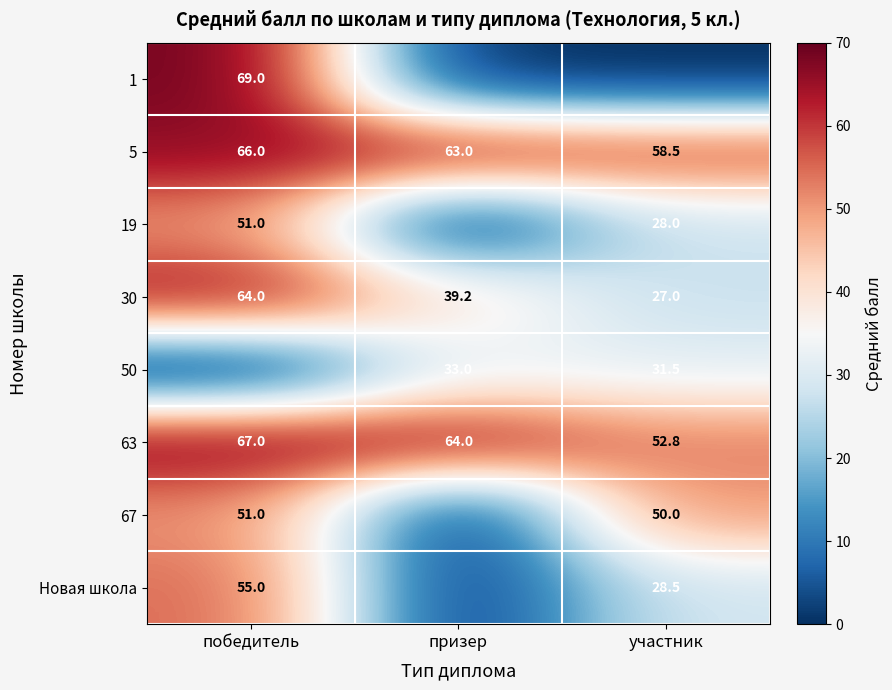

Where is 5 nearest to the value 62?

призер